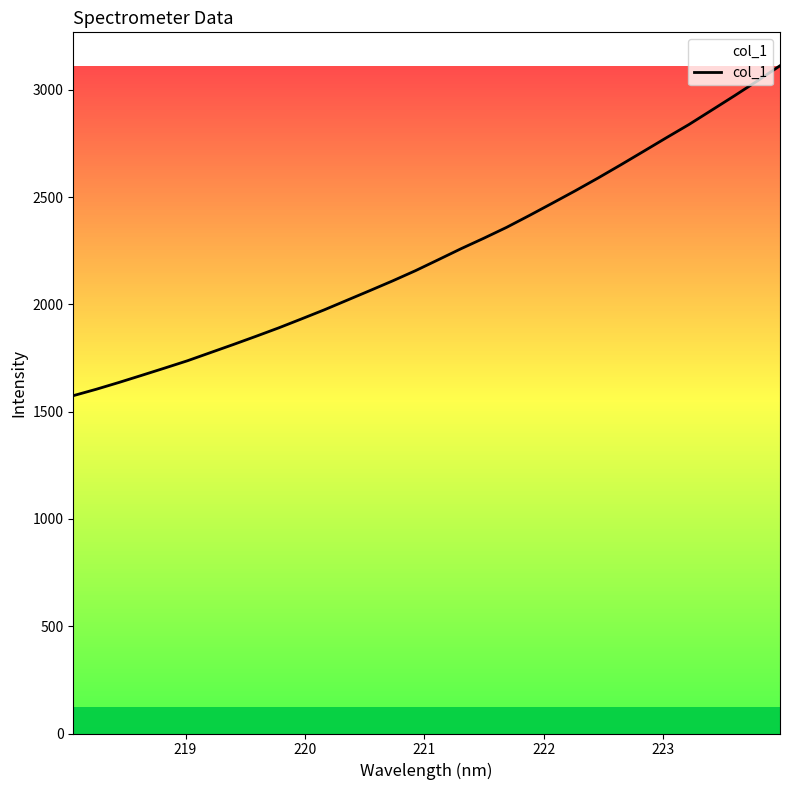

What is the greatest value displayed?

3111.9